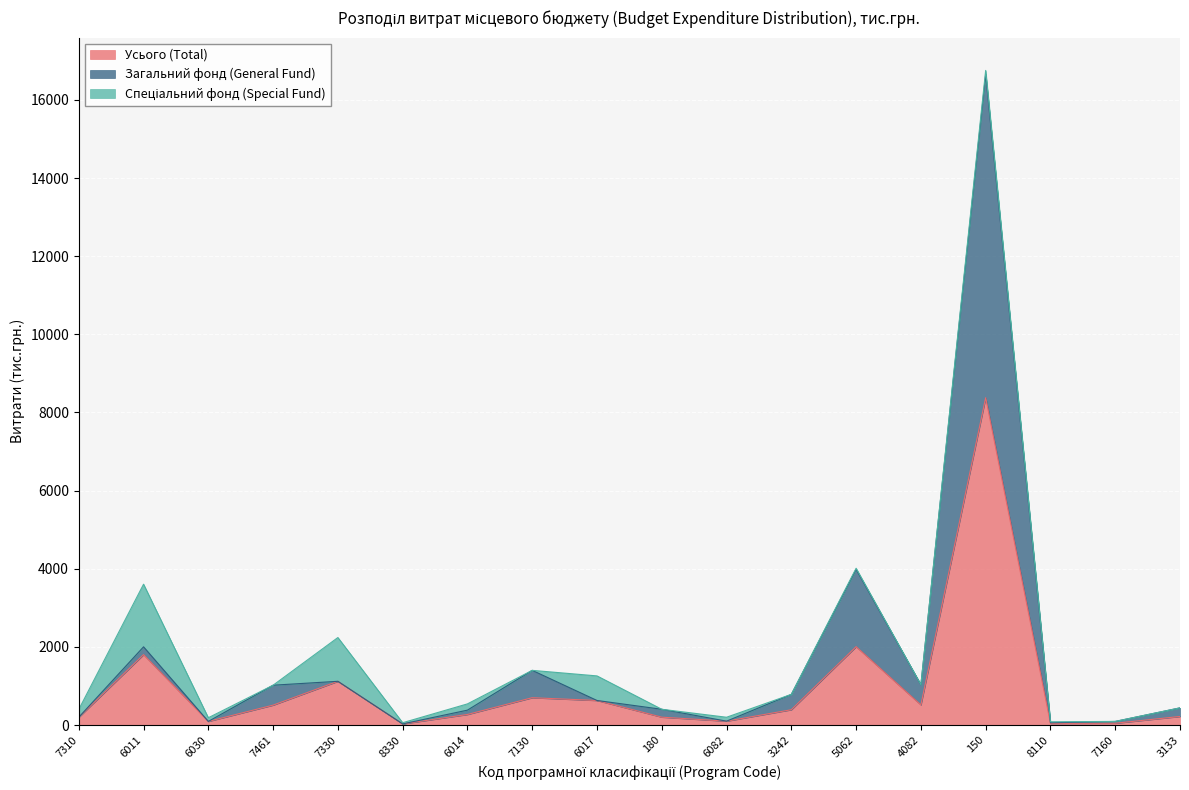

What is the difference between the highest and lowest values at 3133?

220.0